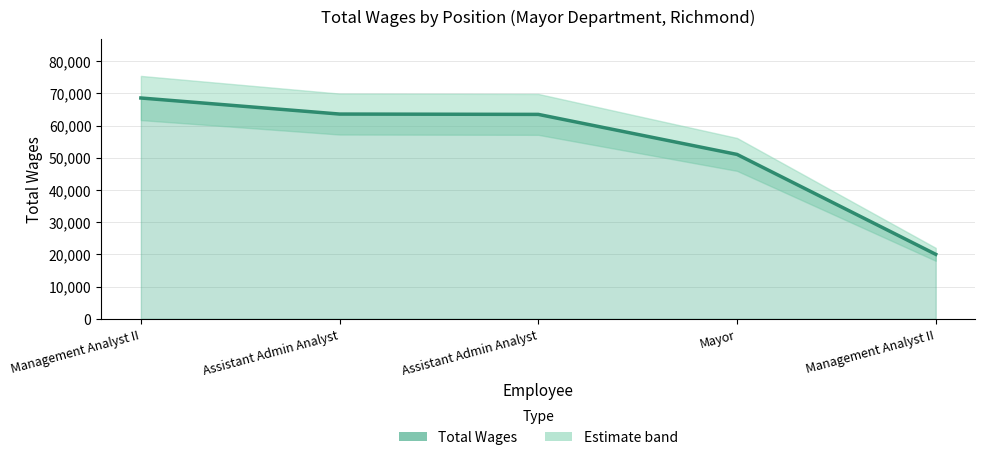

What is the value of the 4th point from the left?

51060